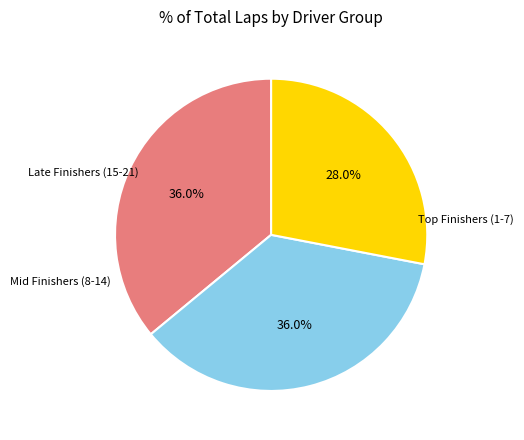

Does any single category account for the majority?

No